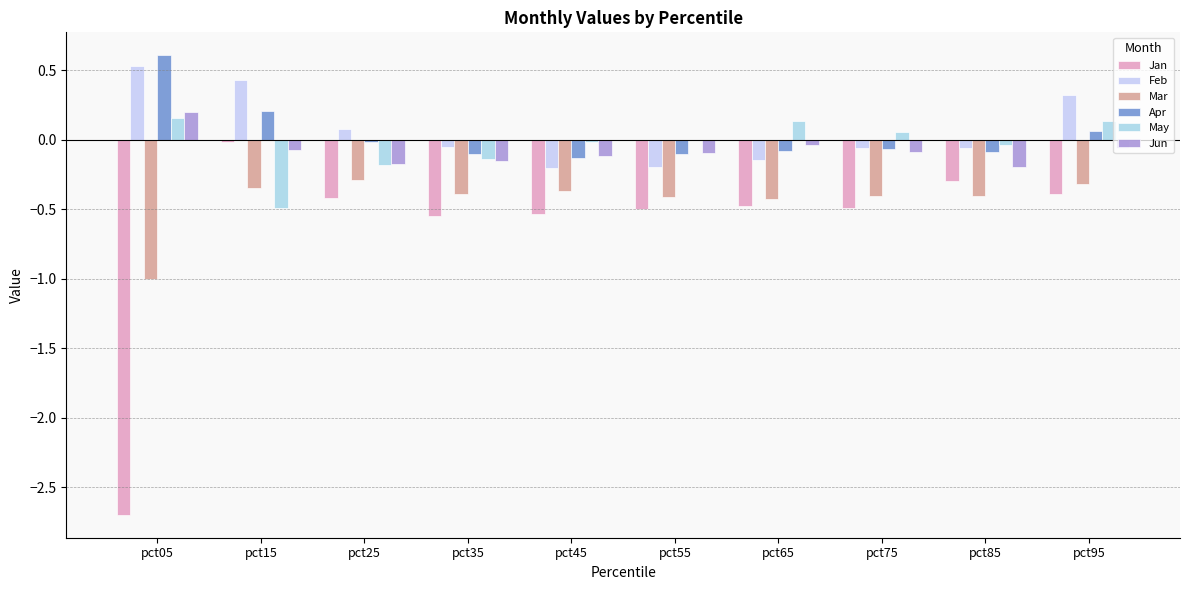

Between pct35 and pct65, which series saw the biggest shift?

May